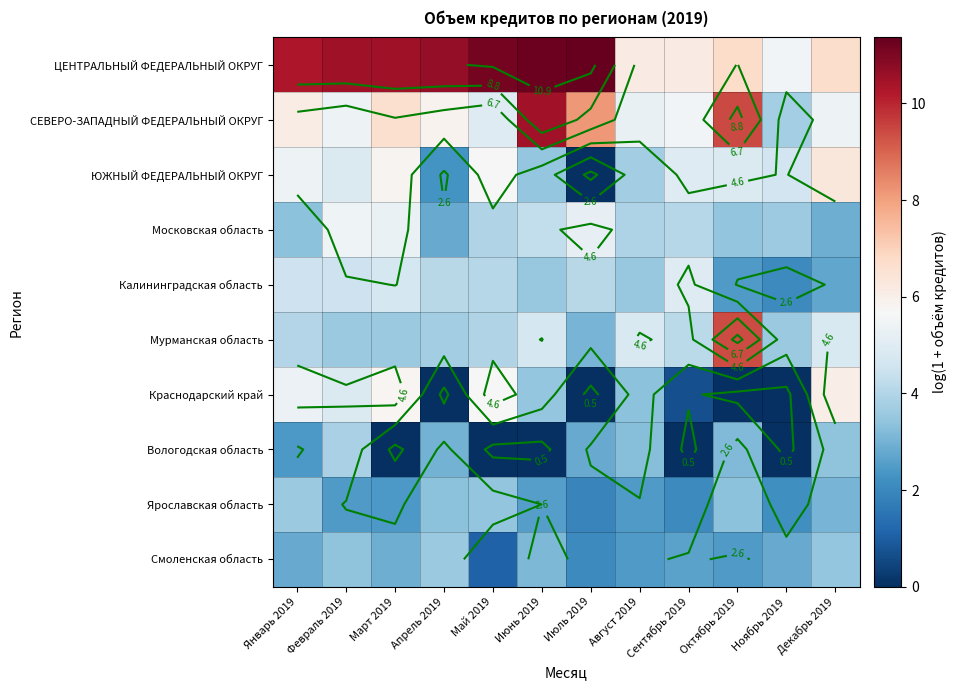

What is the difference between the maximum and minimum values in the Мурманская область series?

6.3